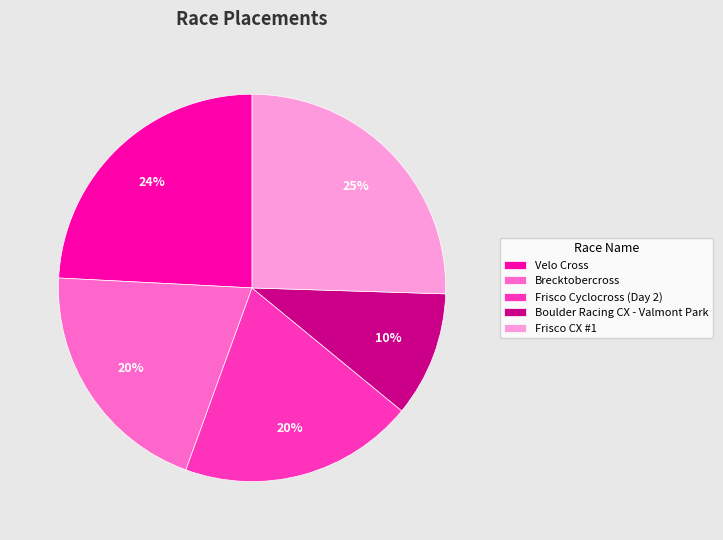

Is the sum of Frisco CX #1 and Frisco Cyclocross (Day 2) greater than half?

No